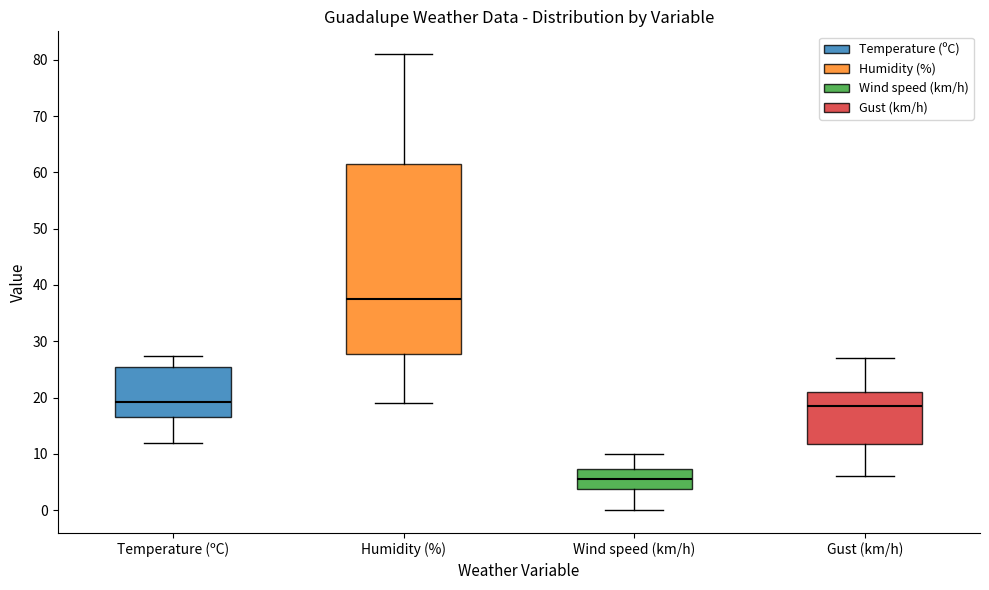

Which box's median line is the lowest?

Wind speed (km/h)